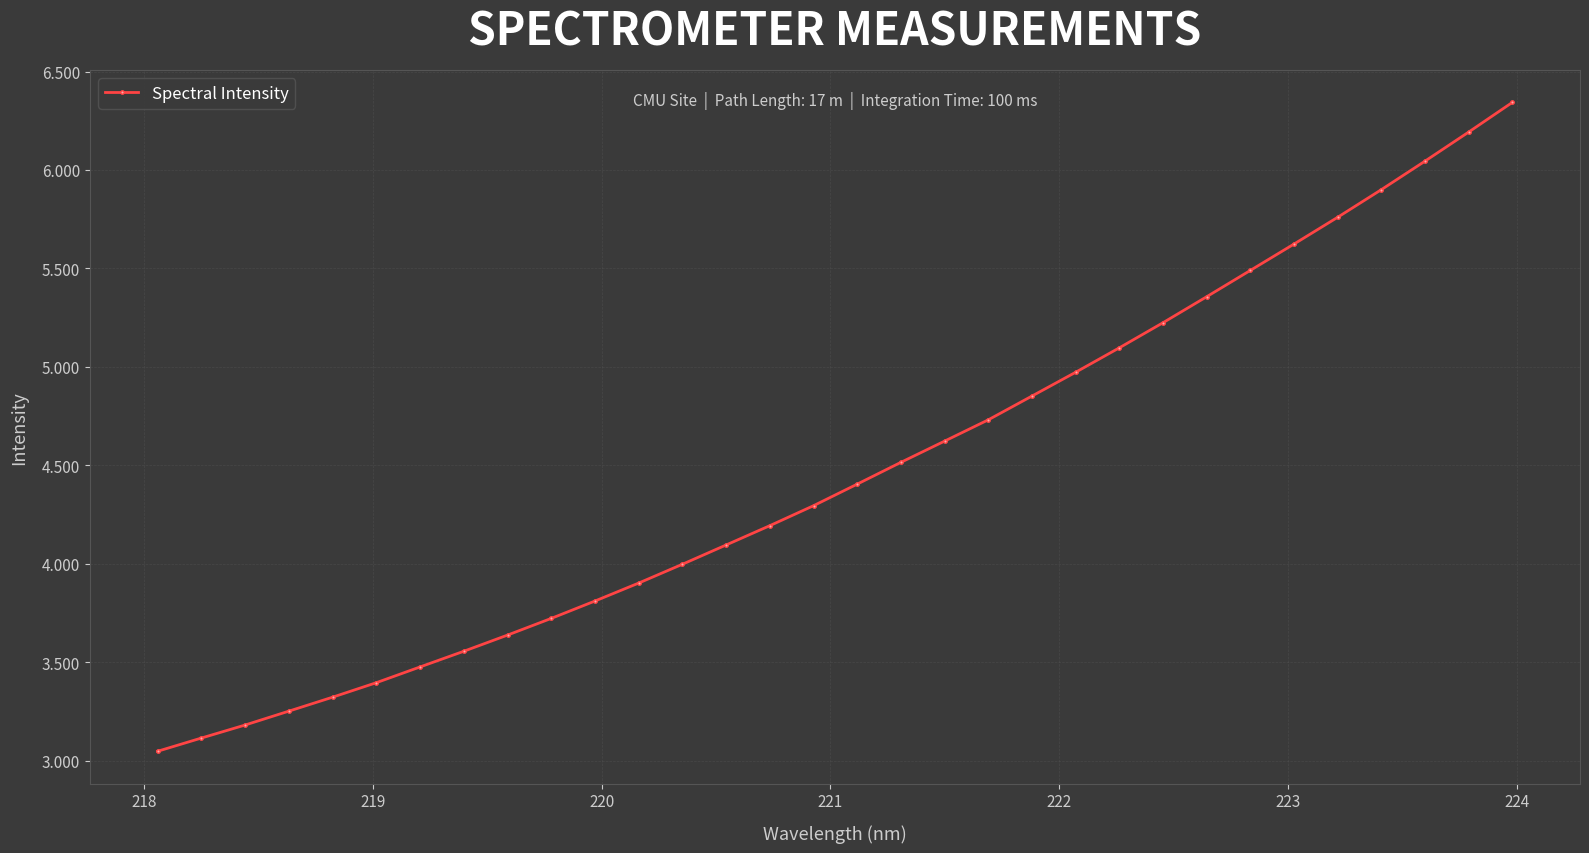

True or false: the data has more than 2 interior local peaks.

False